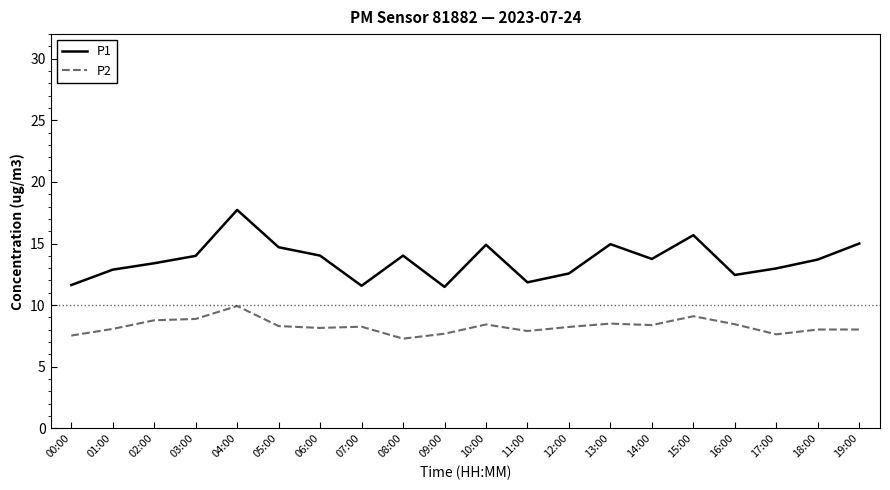

What is the sum of the P1 values at 12:00 and 03:00?

26.6